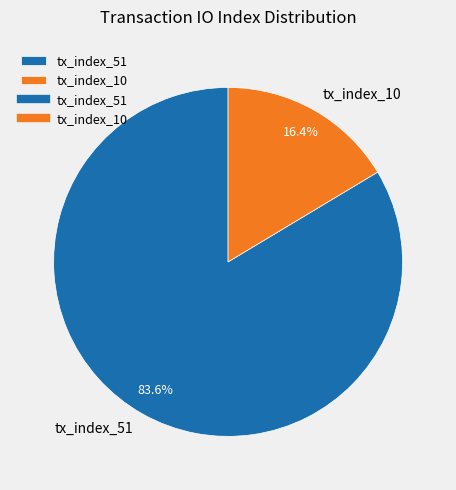

What is the smallest slice in the pie chart?

tx_index_10